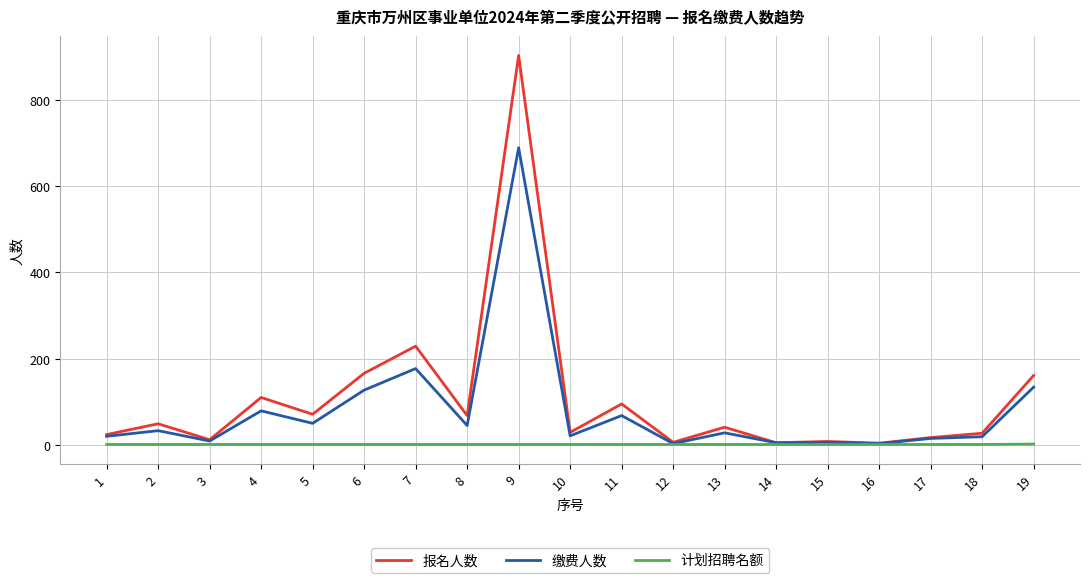

Rank the series by their maximum value, from highest to lowest.

报名人数, 缴费人数, 计划招聘名额